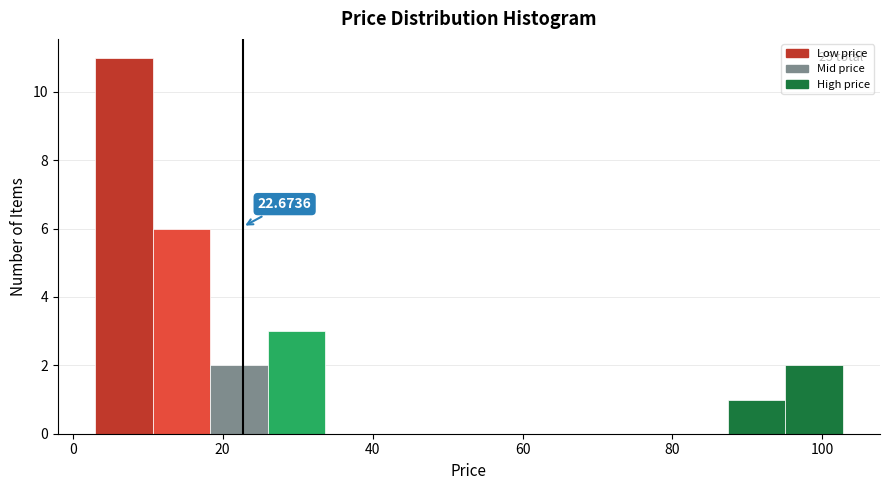

Around what value on the x-axis is the tallest bar? Give the approximate position of its centre, as read against the axis.

6